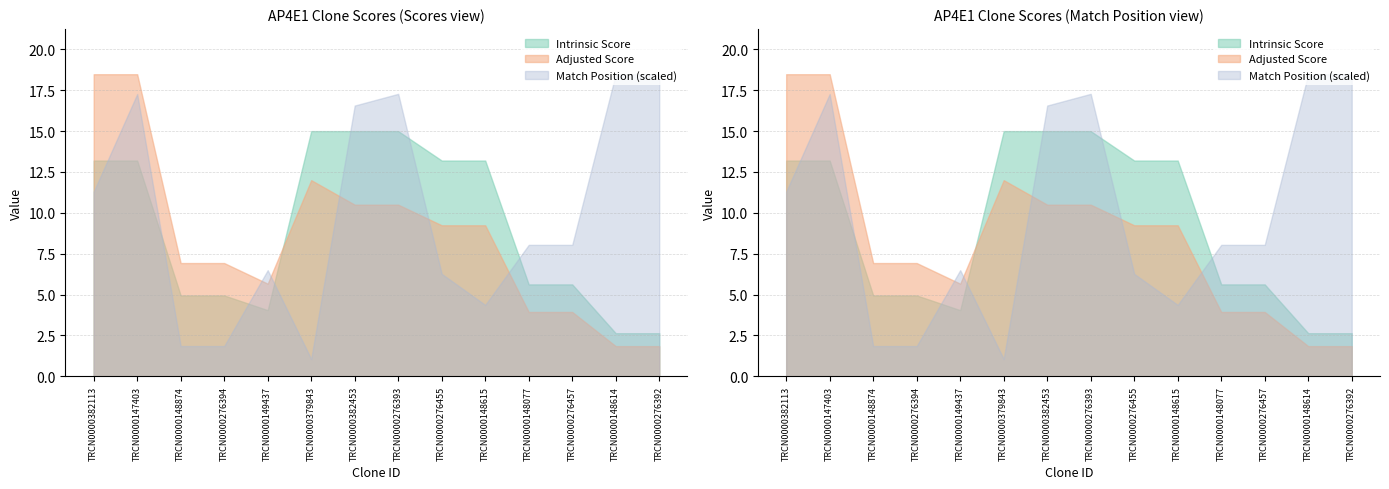

What are all the series names shown in the legend?

Match Position, Adjusted Score, Intrinsic Score